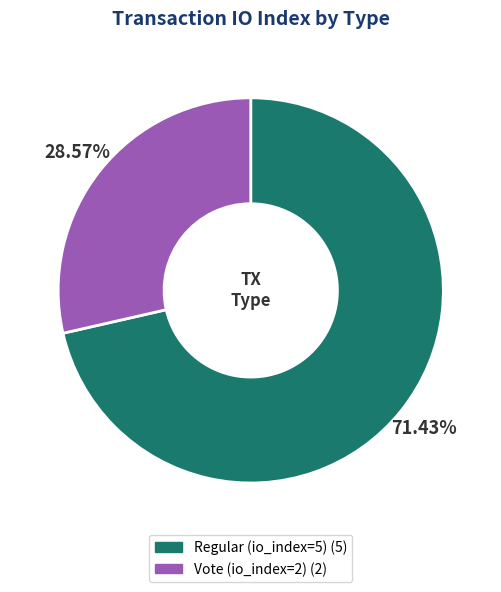

Is it true that Regular (io_index=5) is 71% of the pie?

True